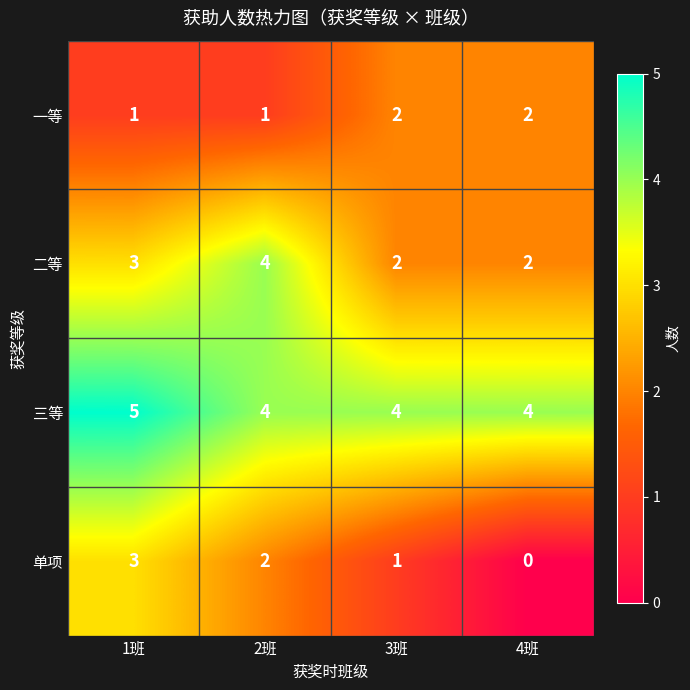

What is the difference between the maximum and minimum values in the 单项 series?

3